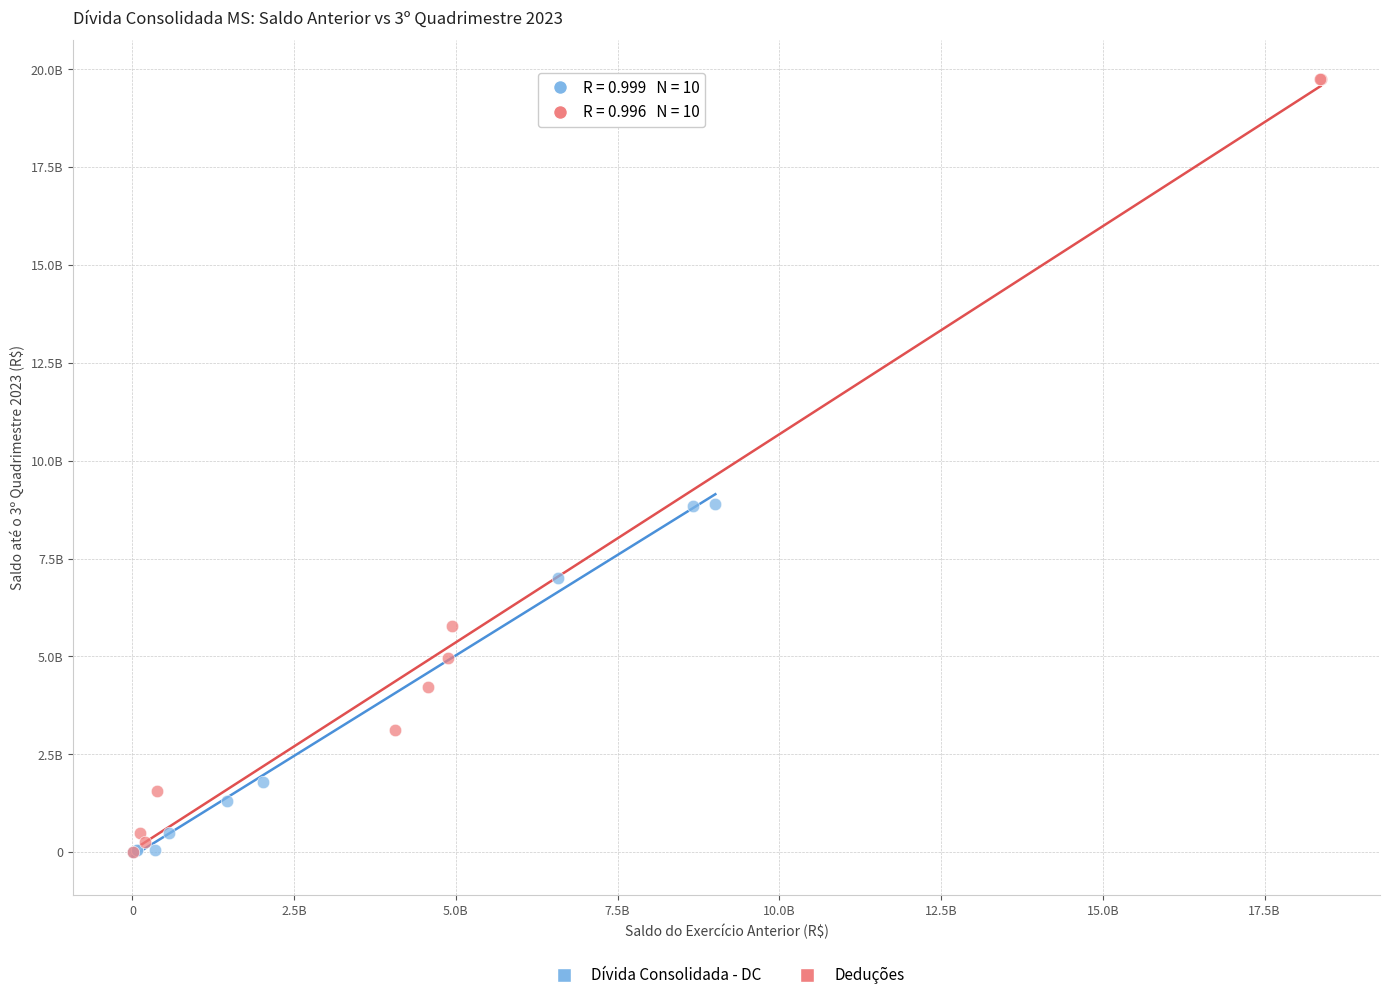

Which series has the largest Y range (max minus min)?

Deduções